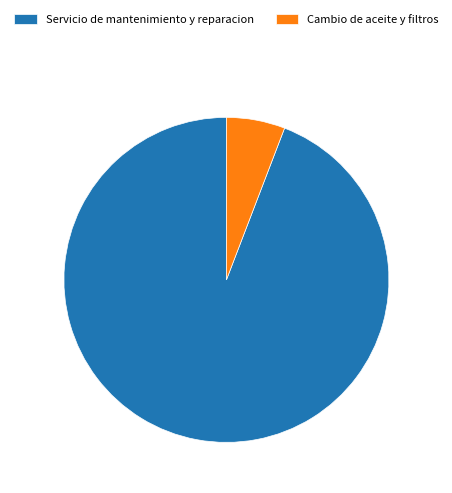

Is it true that Servicio de mantenimiento y reparacion is 94% of the pie?

True